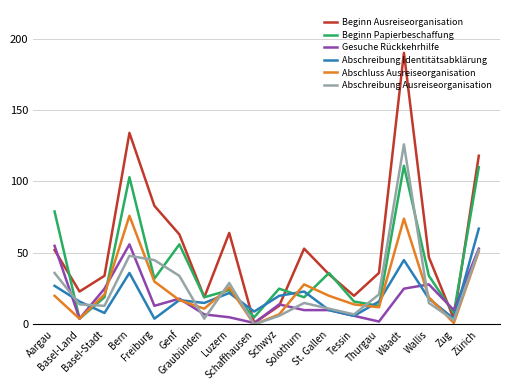

How many distinct data groups are displayed?

6